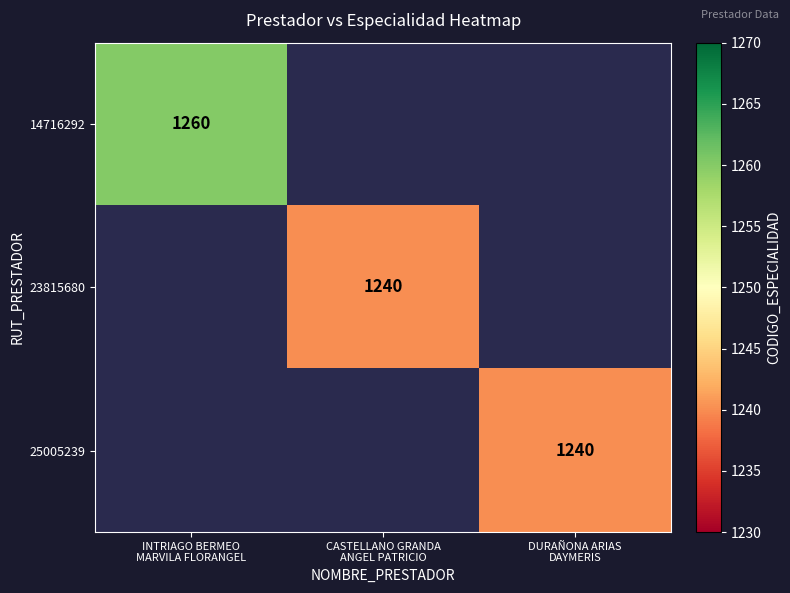

Which label corresponds to the smallest value in the chart?

CASTELLANO GRANDA
ANGEL PATRICIO